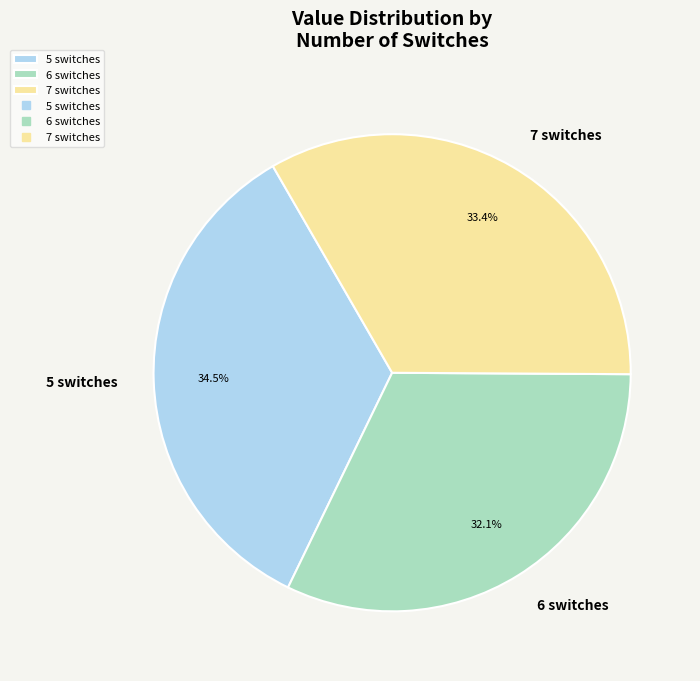

What is the total percentage of 5 switches and 6 switches?

66.6%